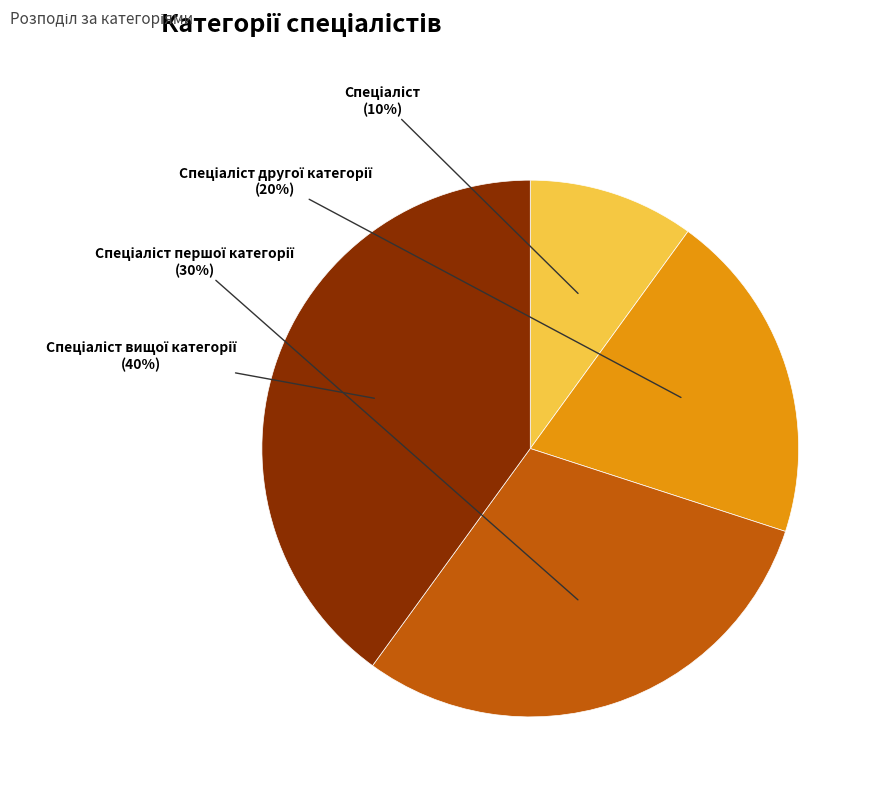

Is there any slice that represents more than half of the pie?

No